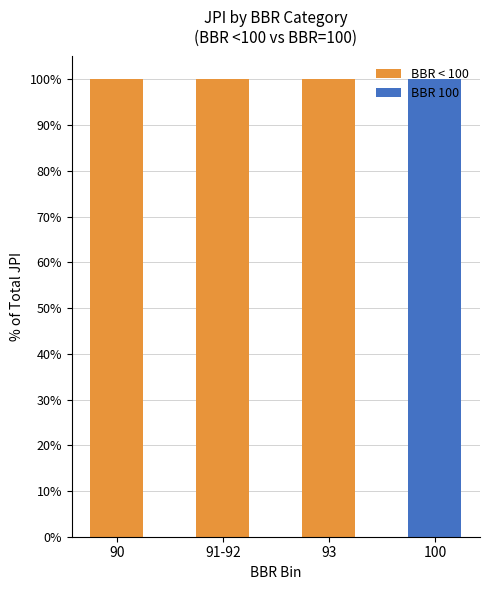

True or false: BBR < 100 has a value of 100 at 91-92.

True